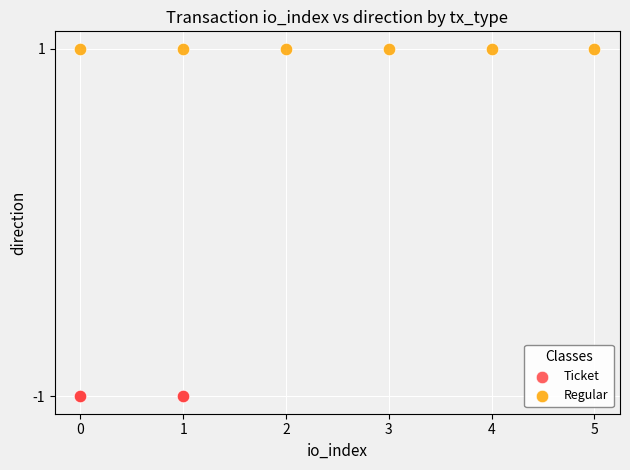

What are all the series names shown in the legend?

Ticket, Regular